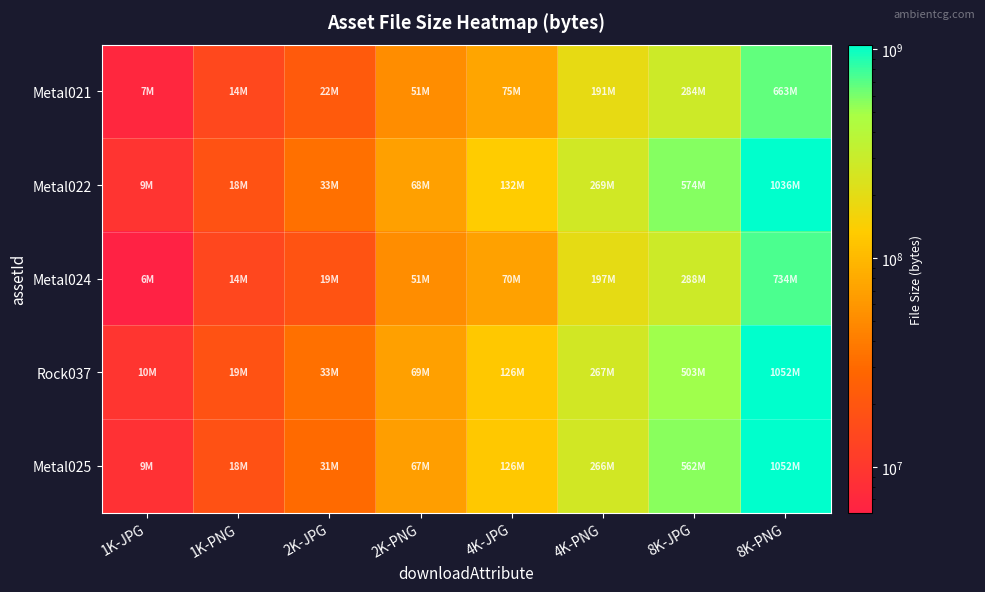

Reading right to left, list all the values displayed in this chart.

Metal021: 8K-PNG=662838344	8K-JPG=284462845	4K-PNG=190834888	4K-JPG=75099115	2K-PNG=51247694	2K-JPG=21569611	1K-PNG=14398985	1K-JPG=6896853
Metal022: 8K-PNG=1036178557	8K-JPG=573559128	4K-PNG=268905748	4K-JPG=132463107	2K-PNG=68478576	2K-JPG=33137982	1K-PNG=18418625	1K-JPG=9349714
Metal024: 8K-PNG=734094543	8K-JPG=288083792	4K-PNG=196746871	4K-JPG=69774105	2K-PNG=51433808	2K-JPG=19055785	1K-PNG=14174798	1K-JPG=6049123
Rock037: 8K-PNG=1052244302	8K-JPG=502564739	4K-PNG=266805250	4K-JPG=126254017	2K-PNG=68946816	2K-JPG=33360240	1K-PNG=18553252	1K-JPG=9559193
Metal025: 8K-PNG=1052181830	8K-JPG=561789284	4K-PNG=266113150	4K-JPG=126184660	2K-PNG=67010539	2K-JPG=30925217	1K-PNG=17792664	1K-JPG=8602413